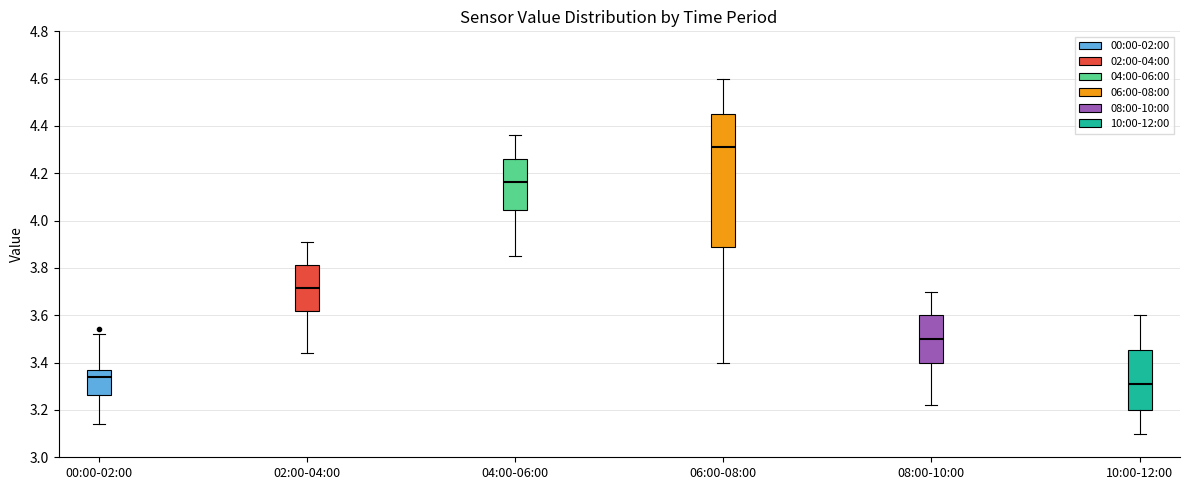

Which box is the tallest, from its lower edge to its upper edge?

06:00-08:00